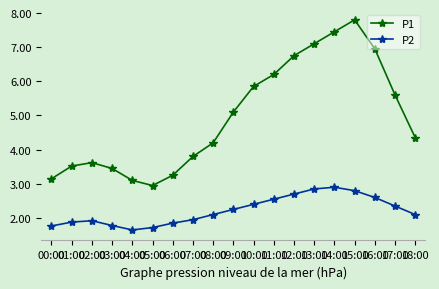

True or false: P1 and P2 intersect in this chart.

False